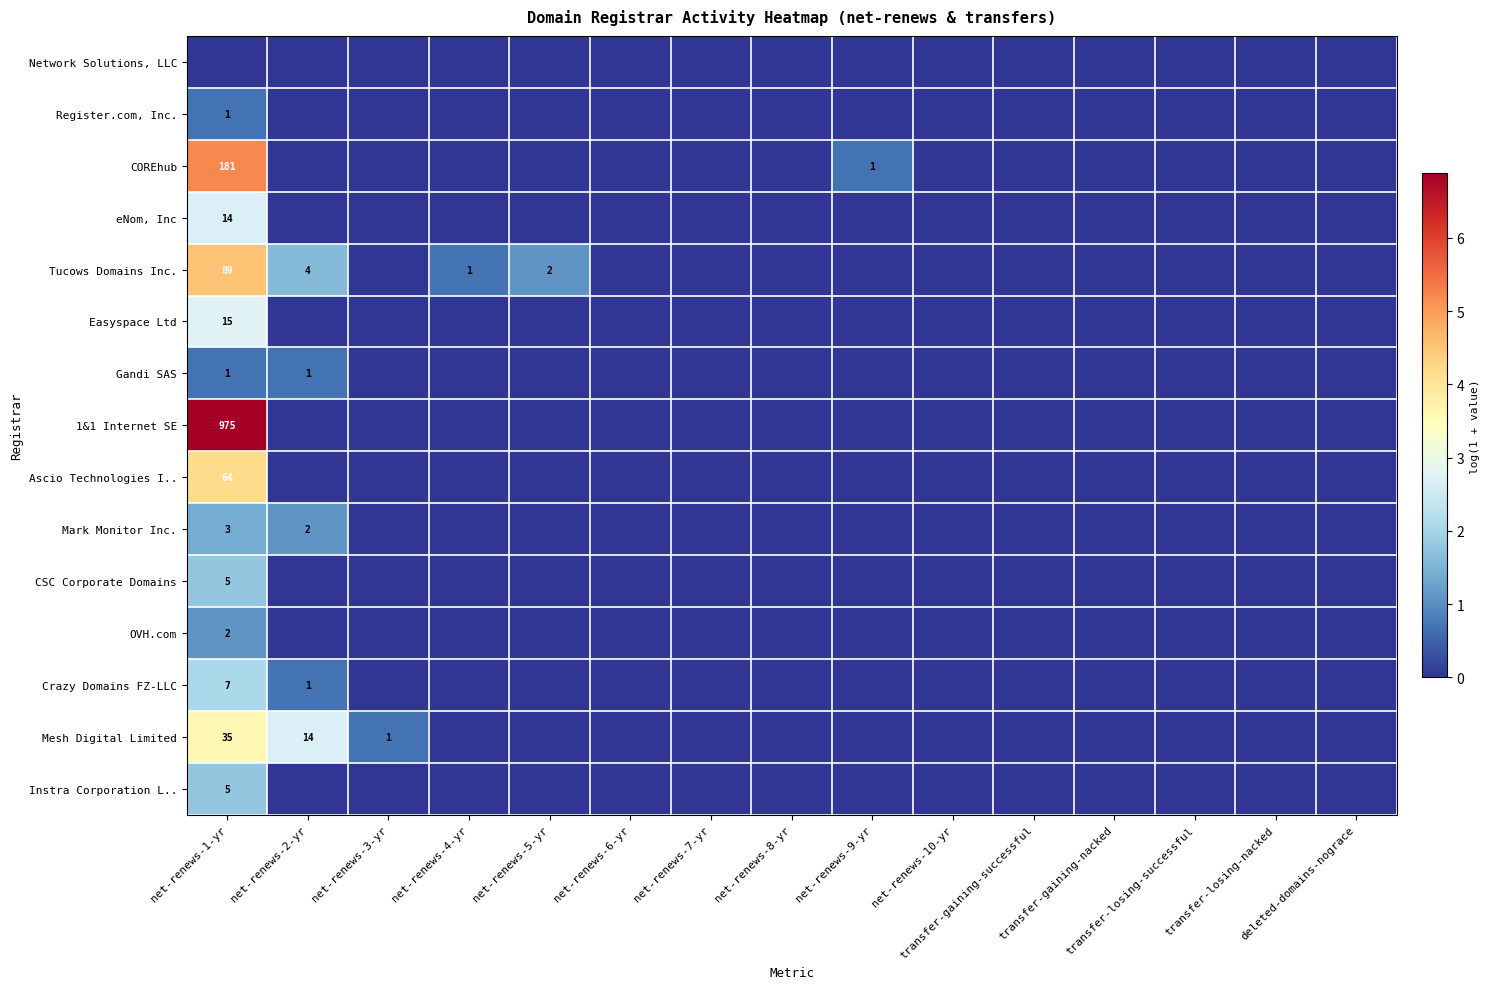

List the labels in order of CSC Corporate Domains value, smallest first.

net-renews-2-yr, net-renews-3-yr, net-renews-4-yr, net-renews-5-yr, net-renews-6-yr, net-renews-7-yr, net-renews-8-yr, net-renews-9-yr, net-renews-10-yr, transfer-gaining-successful, transfer-gaining-nacked, transfer-losing-successful, transfer-losing-nacked, deleted-domains-nograce, net-renews-1-yr